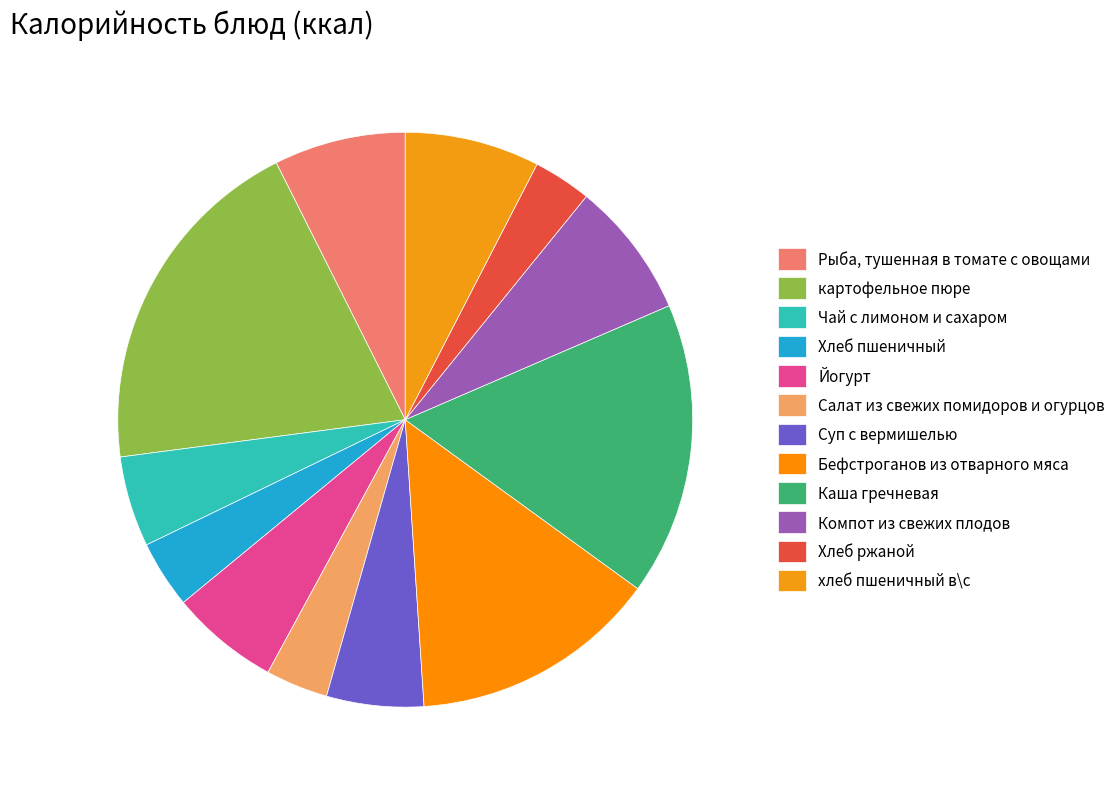

Which slice is the smallest?

Хлеб ржаной